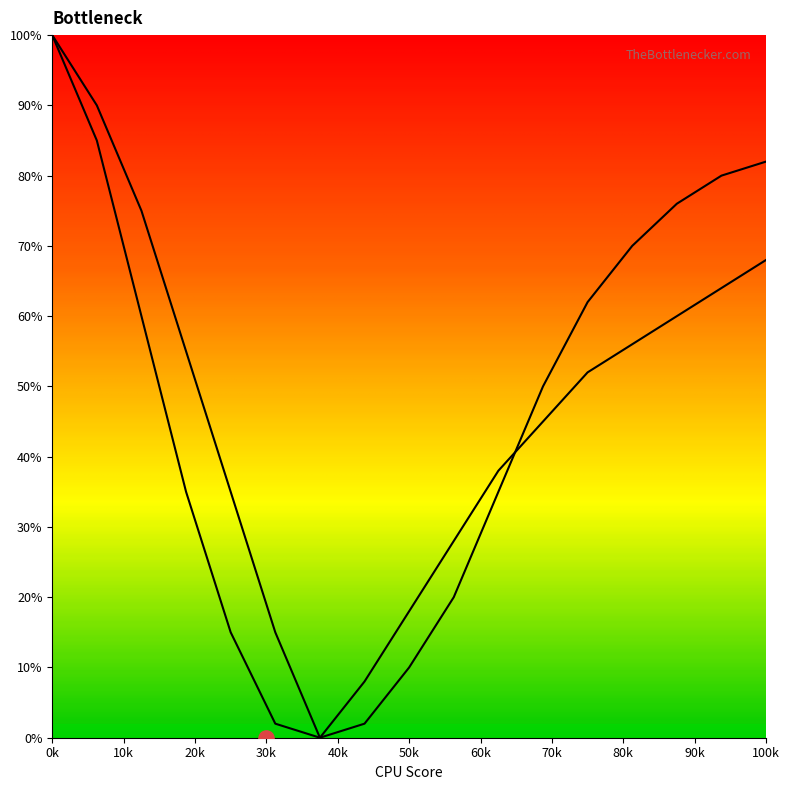

Is the value of Bottleneck Curve 1 at 6 greater than the value of Bottleneck Curve 2 at 0?

No